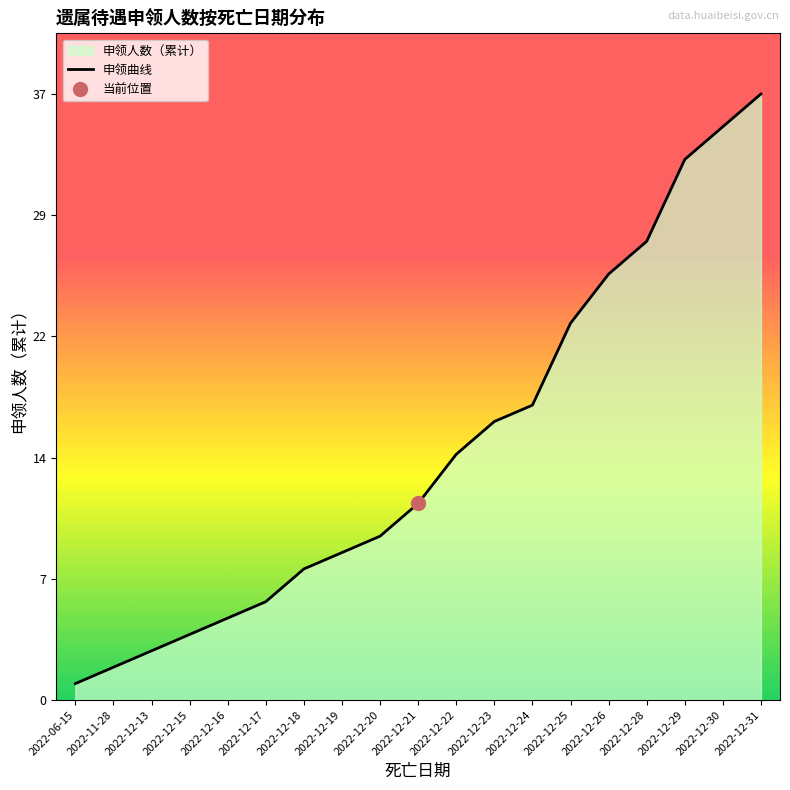

Which category has the highest value across all series?

2022-12-31